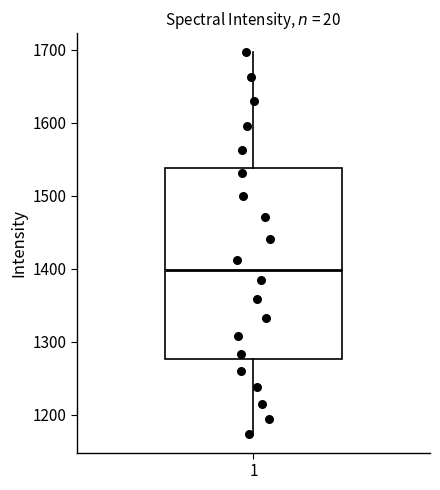

Transcribe this box plot: give where the median line is, the range the box spans, and where the two whiskers end, as read against the y-axis. The values are not printed on the chart, so give them approximately, as read against the axis.

median 1400, box 1280 to 1540, whiskers 1170 to 1700